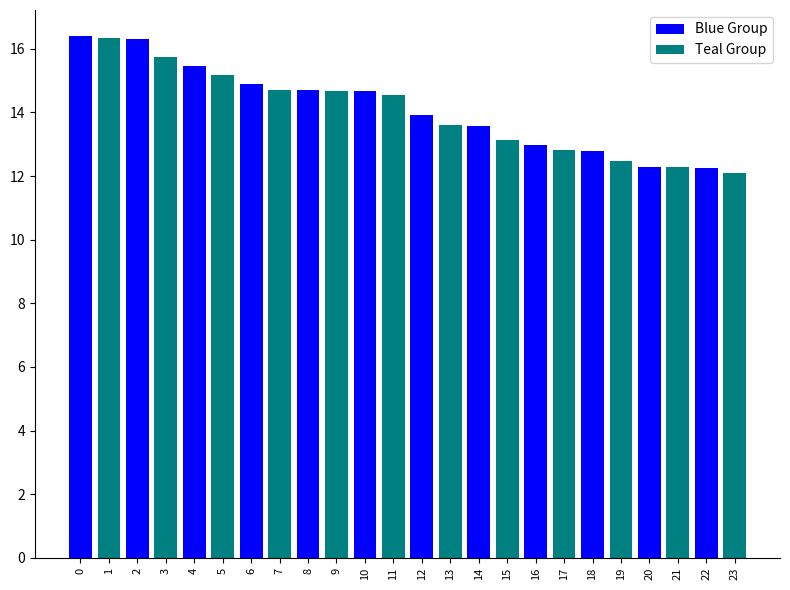

What is the sum of all values?

337.8